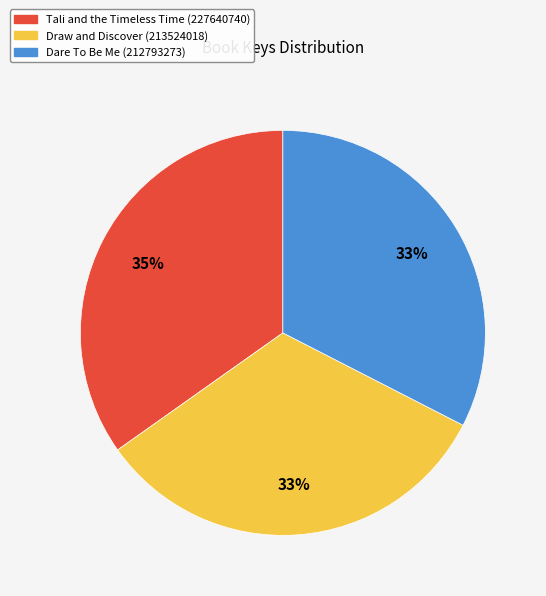

Is there any slice that represents more than half of the pie?

No